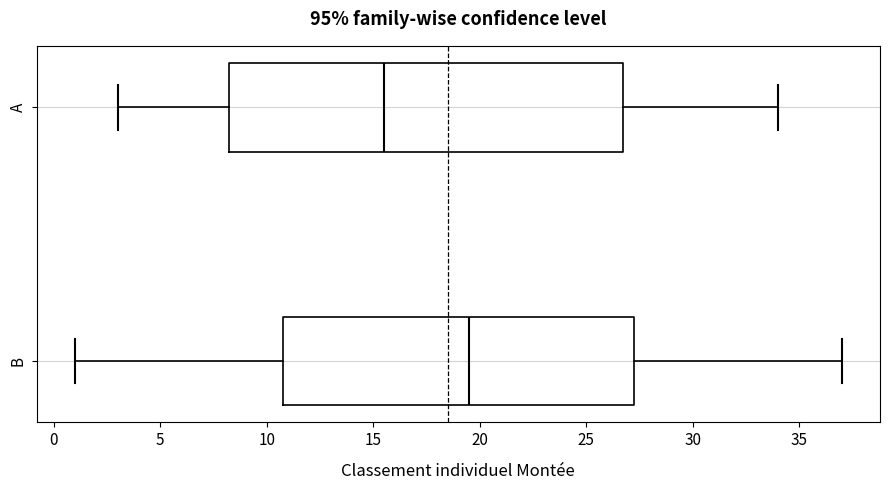

Where is the right edge of the box for B on the x-axis? The values are not printed on the chart, so give them approximately, as read against the axis.

27.5